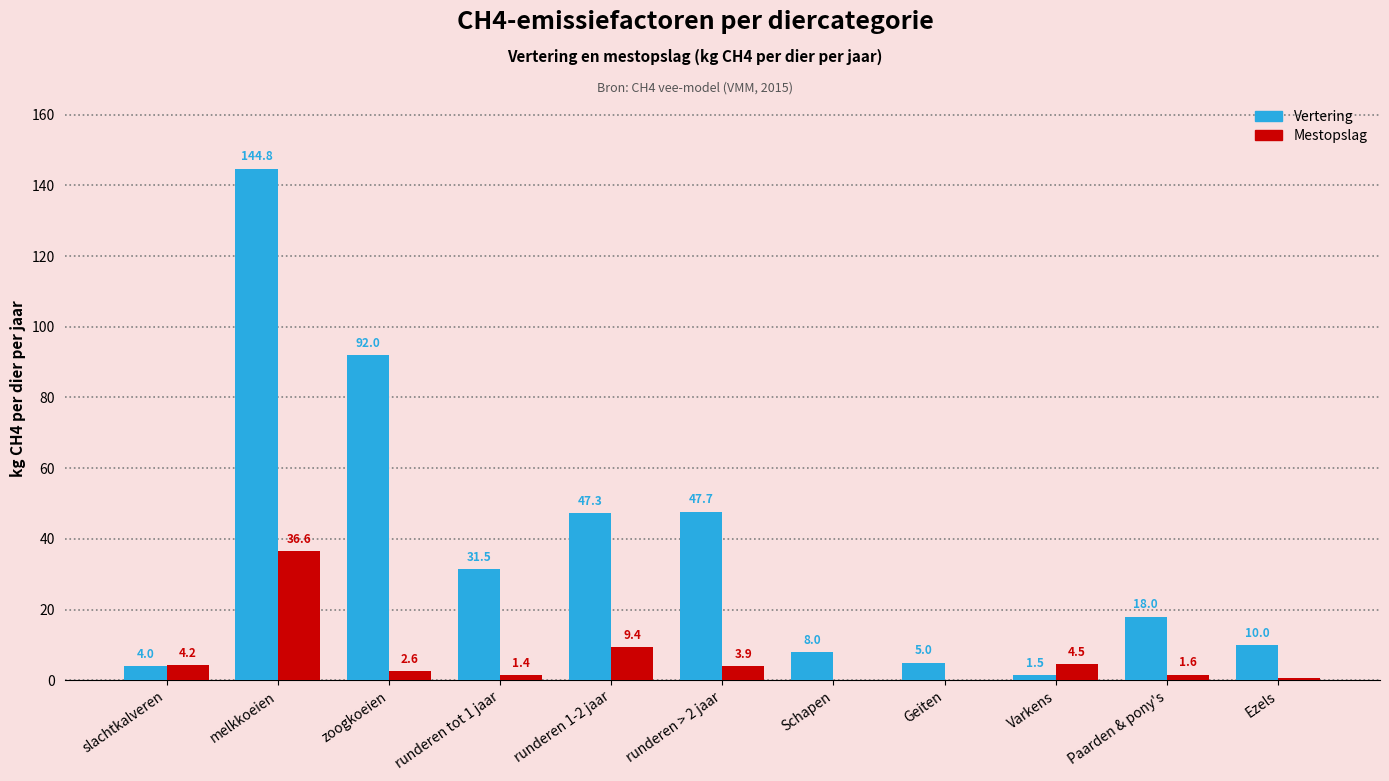

Does the chart contain stacked bars?

No